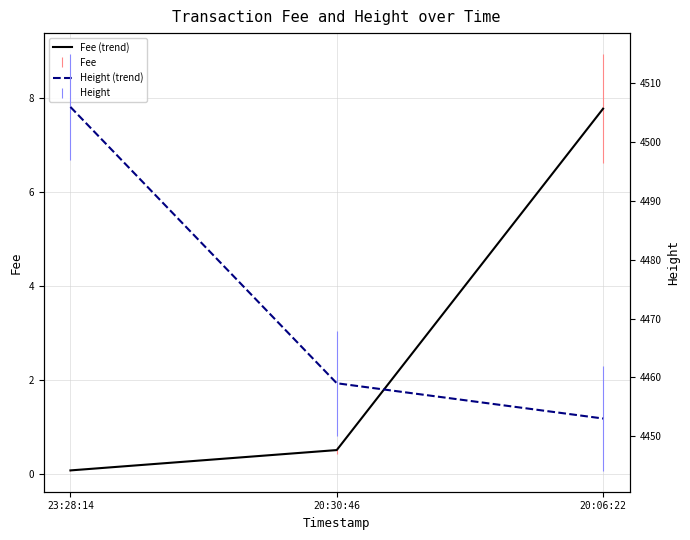

Reading right to left, transcribe all the data shown in this chart.

Fee (trend): 20:06:22=7.8	20:30:46=0.5	23:28:14=0.1
Height (trend): 20:06:22=4453.0	20:30:46=4459.0	23:28:14=4506.0